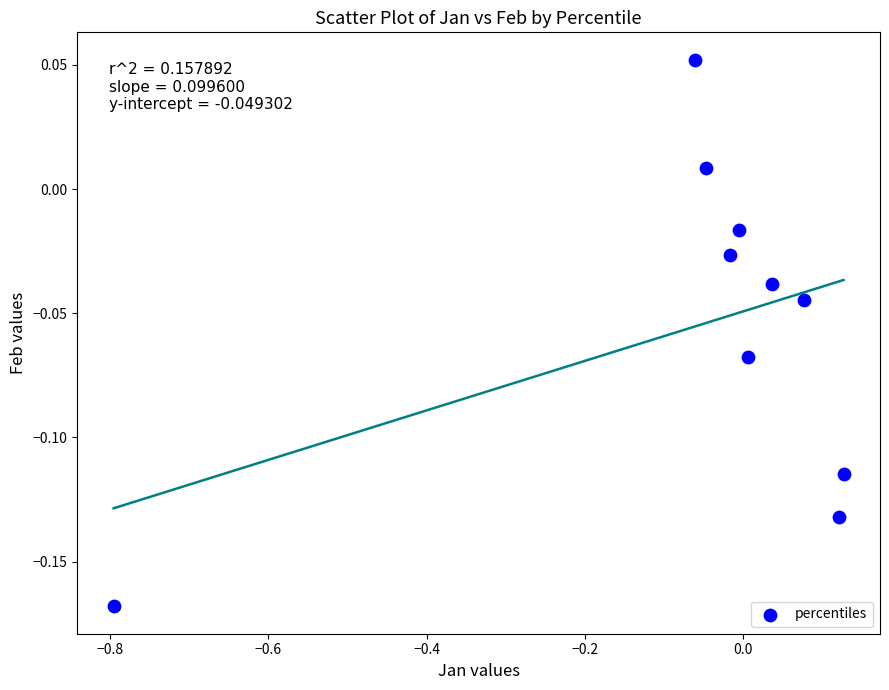

What is the range of X values (max minus min)?

0.9